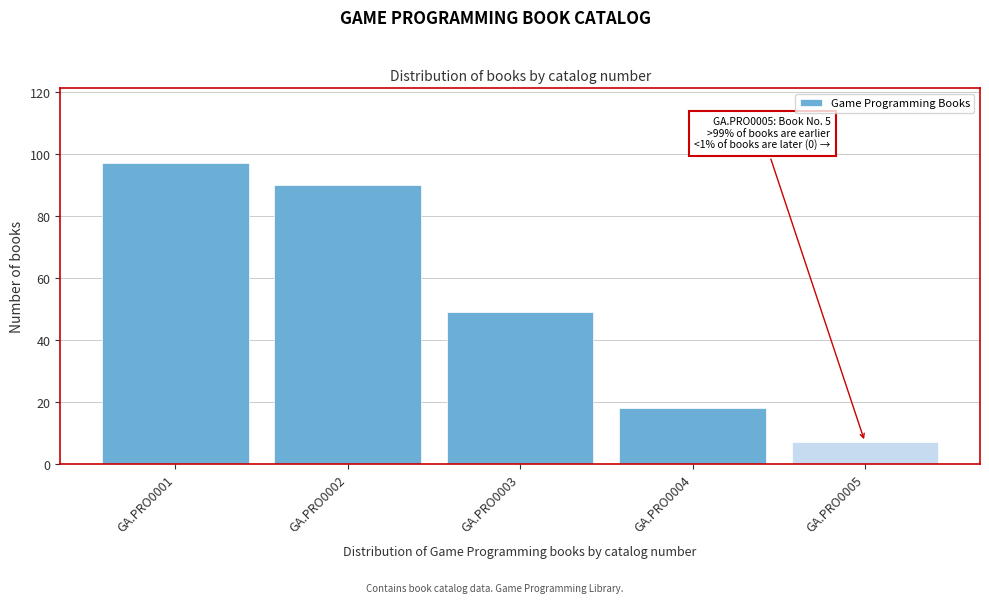

Reading left to right, transcribe all the data shown in this chart.

97	90	49	18	7